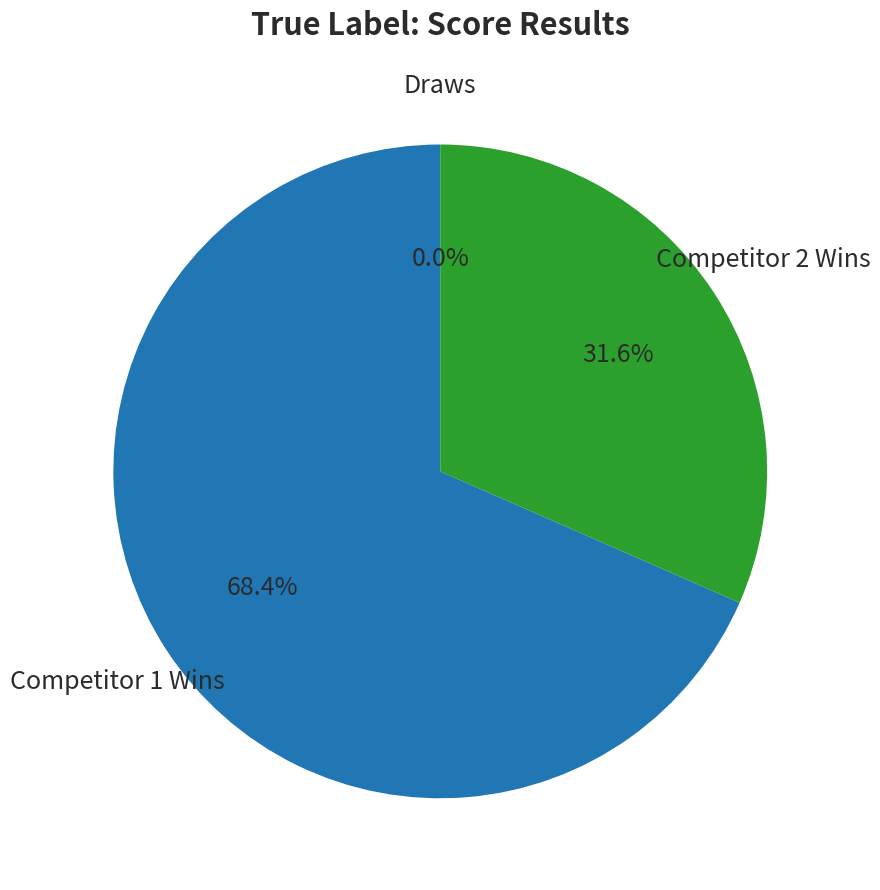

The Fučík Michal slice represents 10% of the pie. True or false?

False